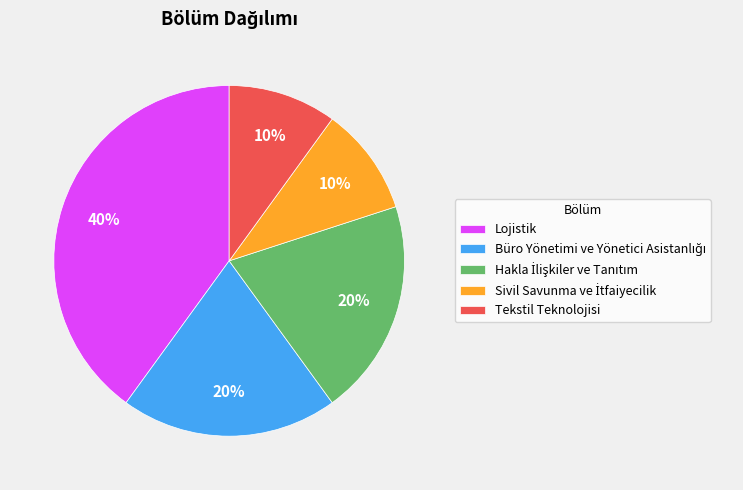

Count the number of slices in the pie.

5